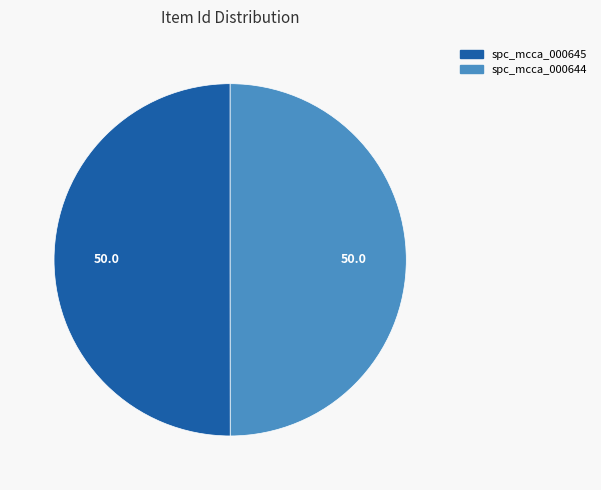

What is the ratio of the value at spc_mcca_000645 to the value at spc_mcca_000644?

1.0